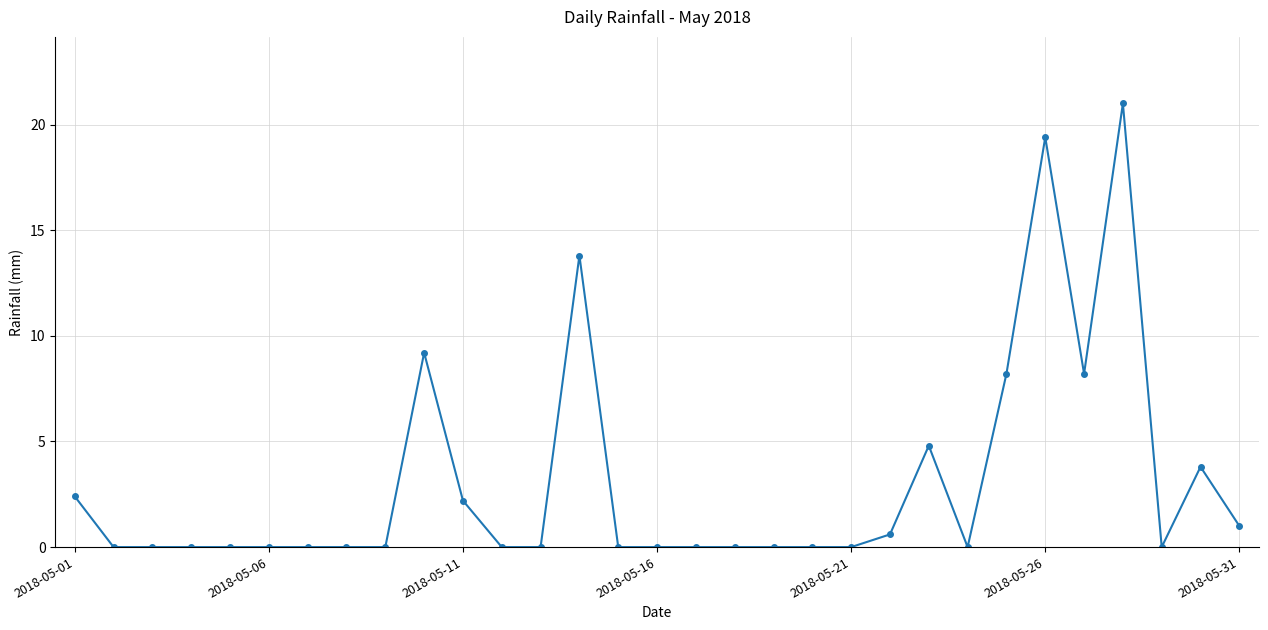

What is the difference between the maximum and minimum values?

21.0